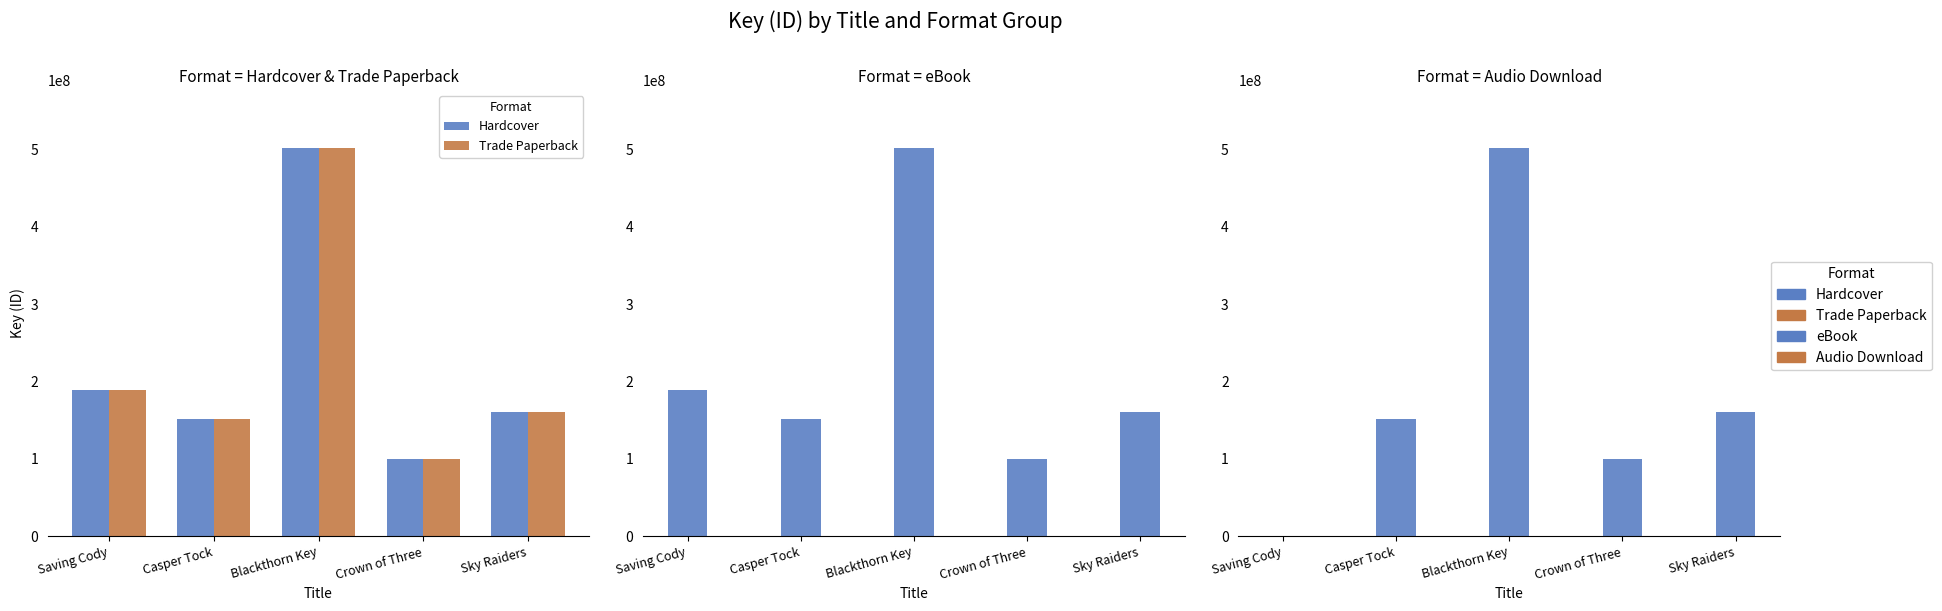

Reading right to left, extract all data points from this chart.

Hardcover: 159860001	100376764	501383390	151737820	188920025
Trade Paperback: 159860001	100376764	501383390	151737820	188920025
eBook: 159860001	100376764	501383390	151737820	188920025
Audio Download: 159860001	100376764	501383390	151737820	0